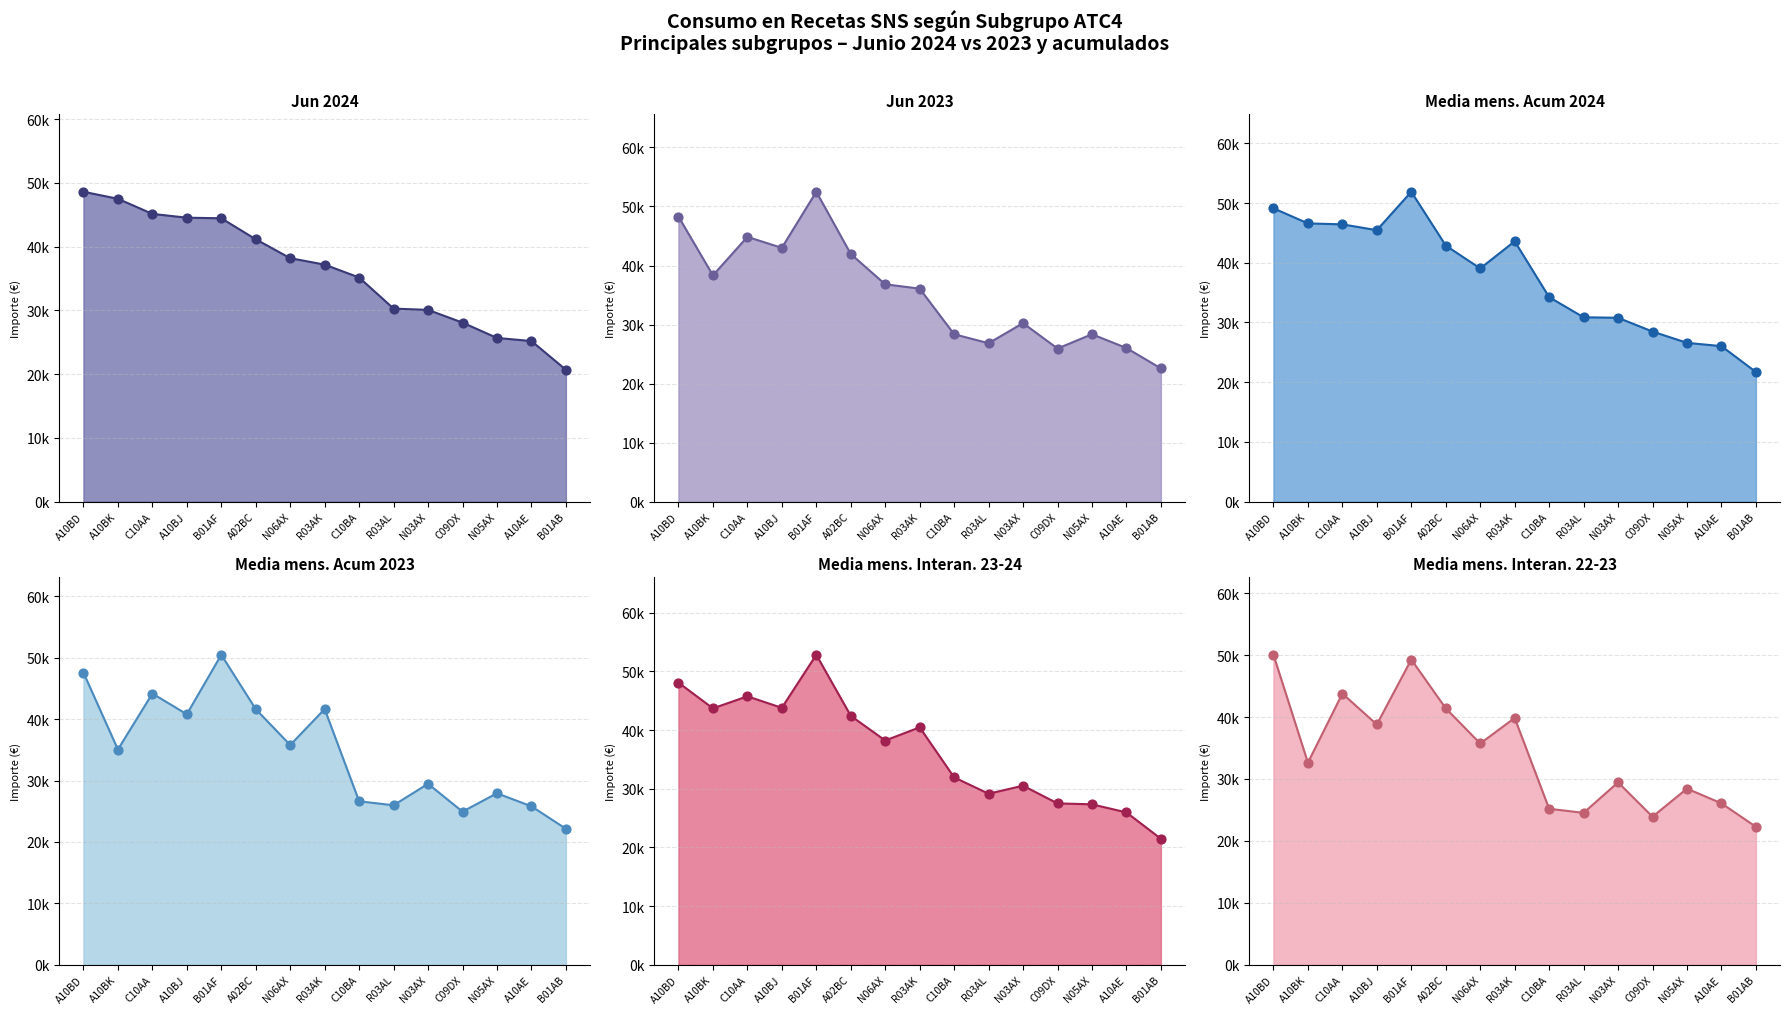

What is the total value across all series at A10BJ?

256372.1